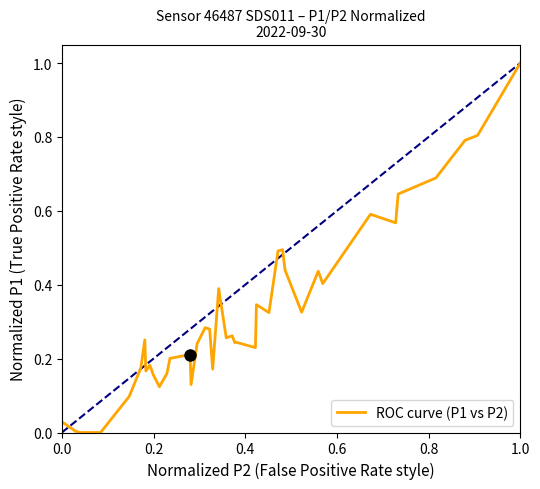

What is the greatest value displayed?

1.0